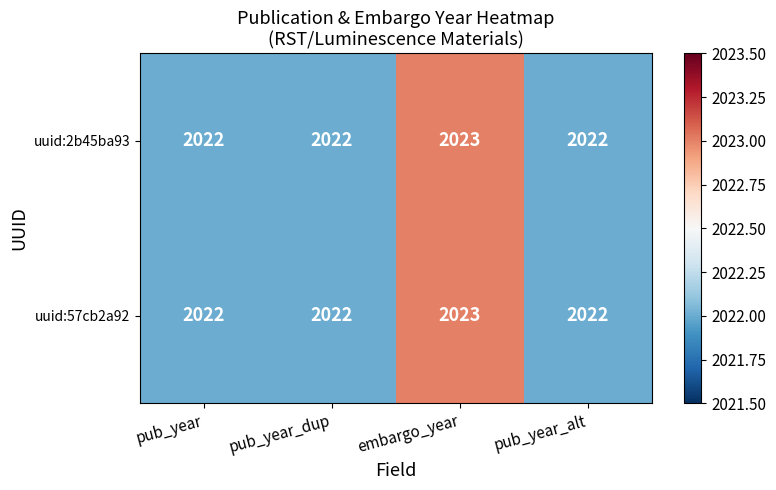

At which category is the sum across all series the highest?

embargo_year